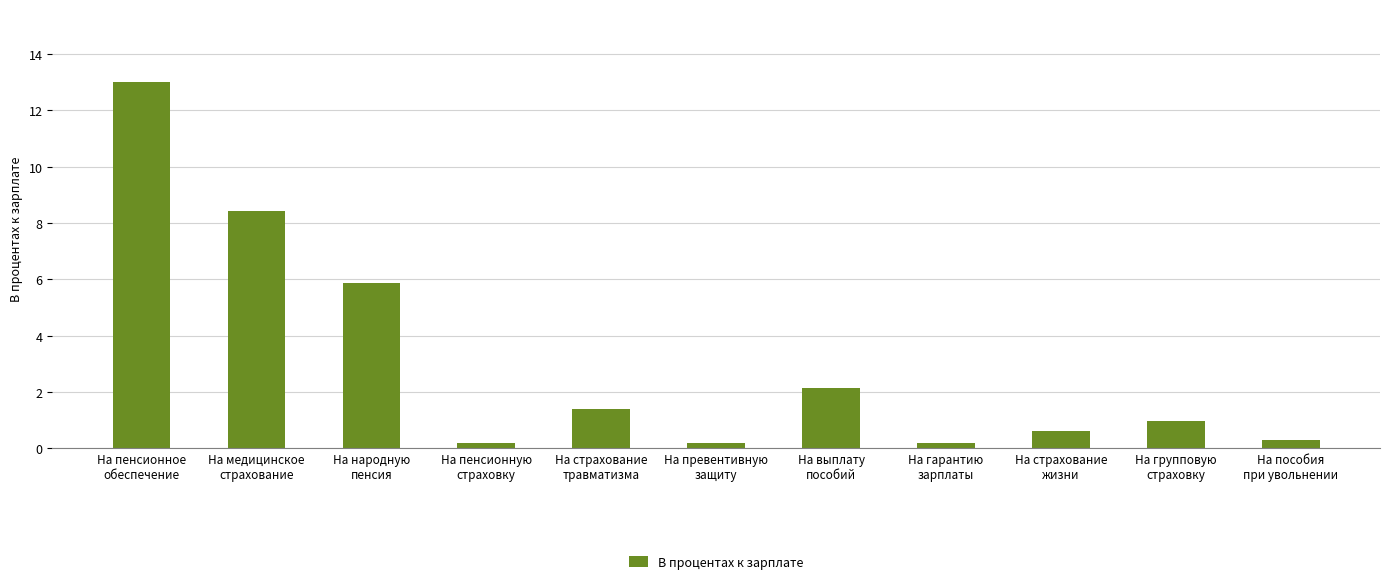

What is the sum of all values?

33.2